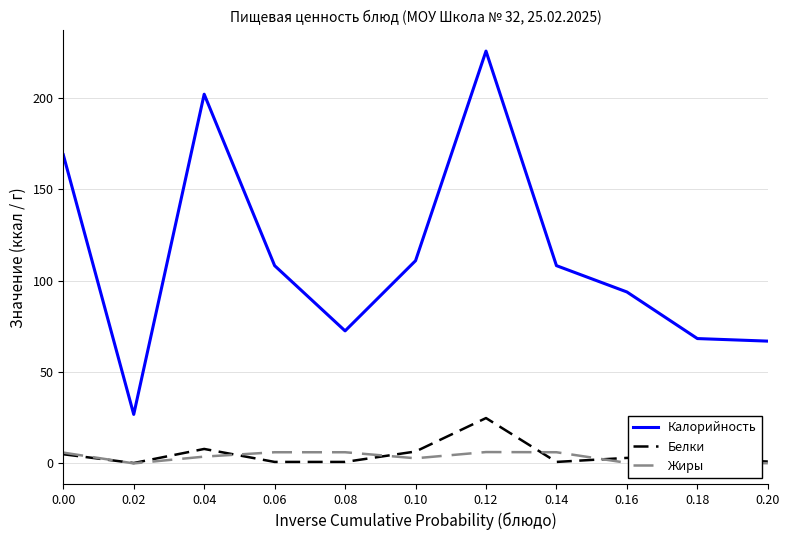

Is the value of Жиры at 0.06 greater than the value of Калорийность at 0.20?

No